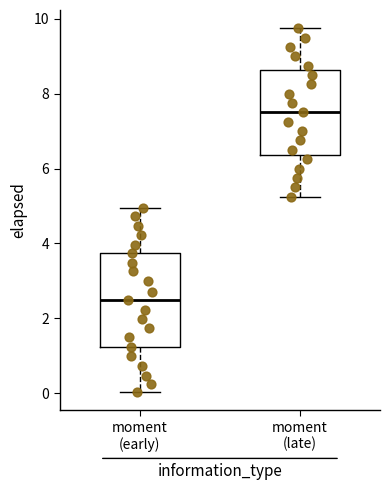

Reading left to right, read every box against the y-axis: the position of its median line, the range the box covers, and the ends of its whiskers. The values are not printed on the chart, so give them approximately, as read against the axis.

moment (early): median 2.4, box 1.2 to 3.8, whiskers 0.0 to 5.0
moment (late): median 7.6, box 6.4 to 8.6, whiskers 5.2 to 9.8